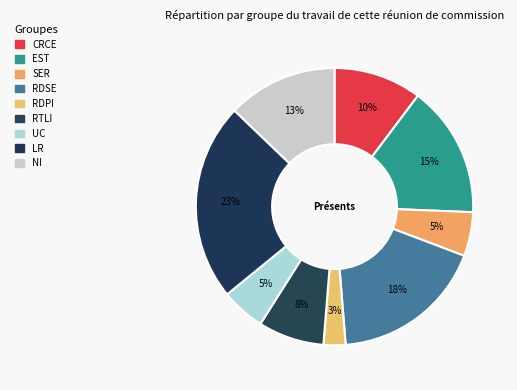

Which slice is the smallest?

4